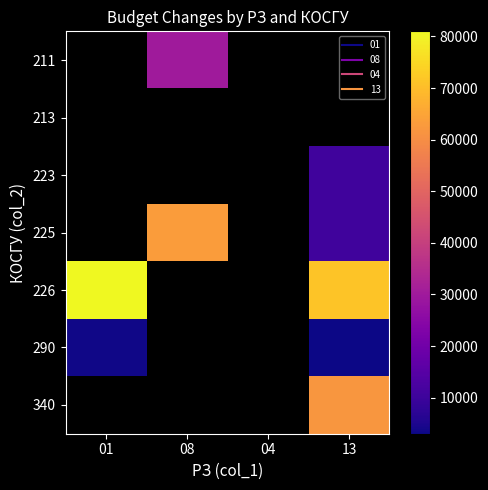

Is the value of 223 at 13 greater than the value of 211 at 04?

No